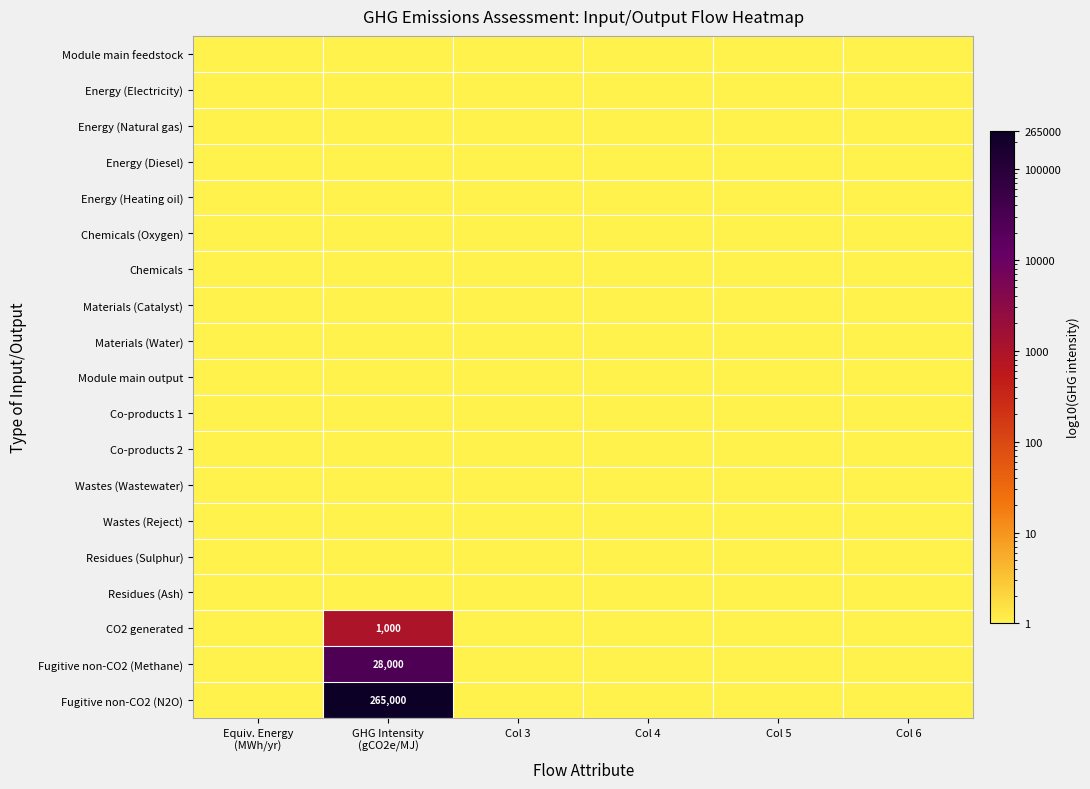

At which category is the sum across all series the highest?

GHG Intensity
(gCO2e/MJ)